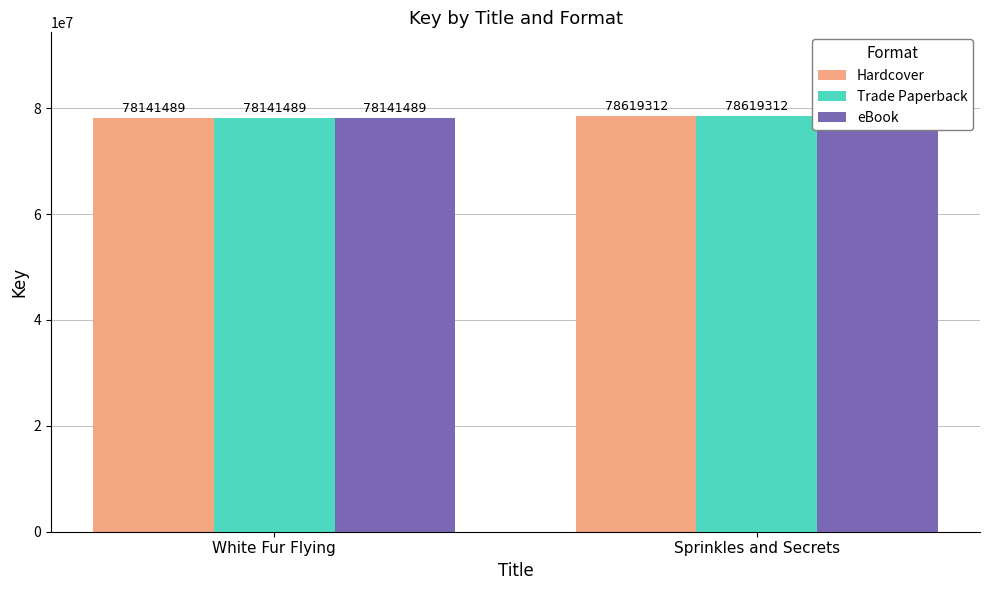

What is the sum of the Hardcover values at White Fur Flying and Sprinkles and Secrets?

156760801